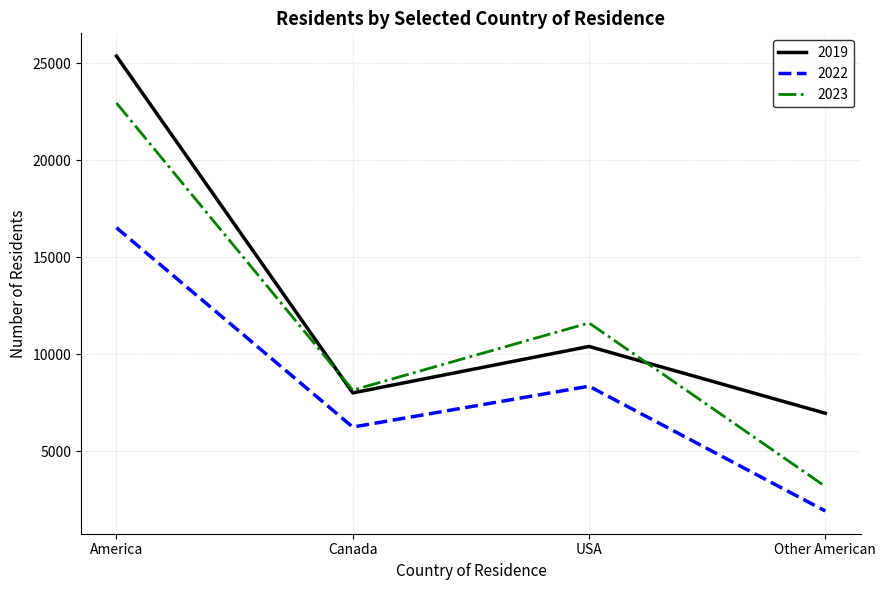

Which series has the widest spread of values?

2023